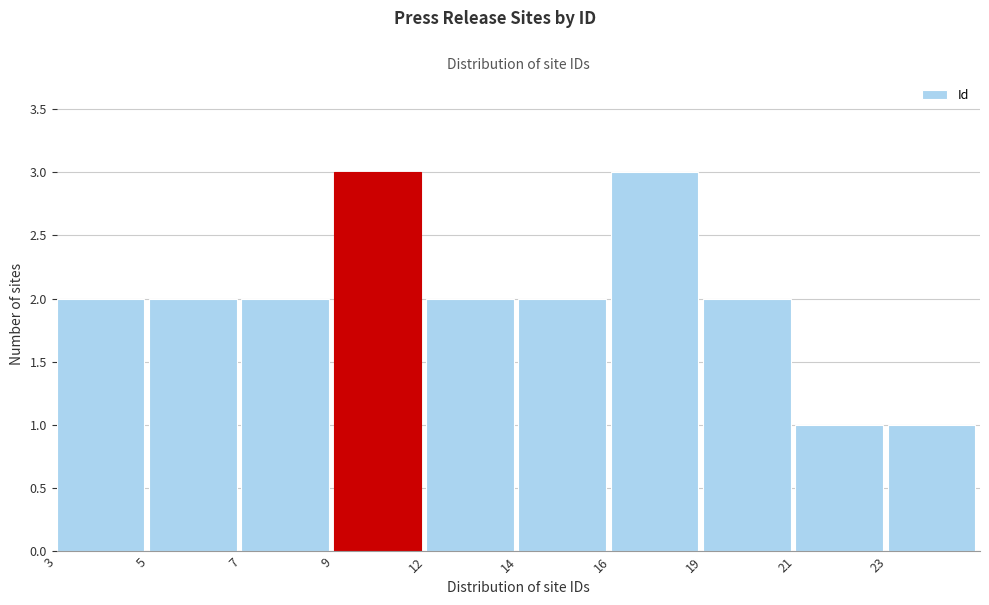

Reading left to right, what are all the values shown in this chart?

3=2	5=2	7=2	9=3	12=2	14=2	16=3	19=2	21=1	23=1